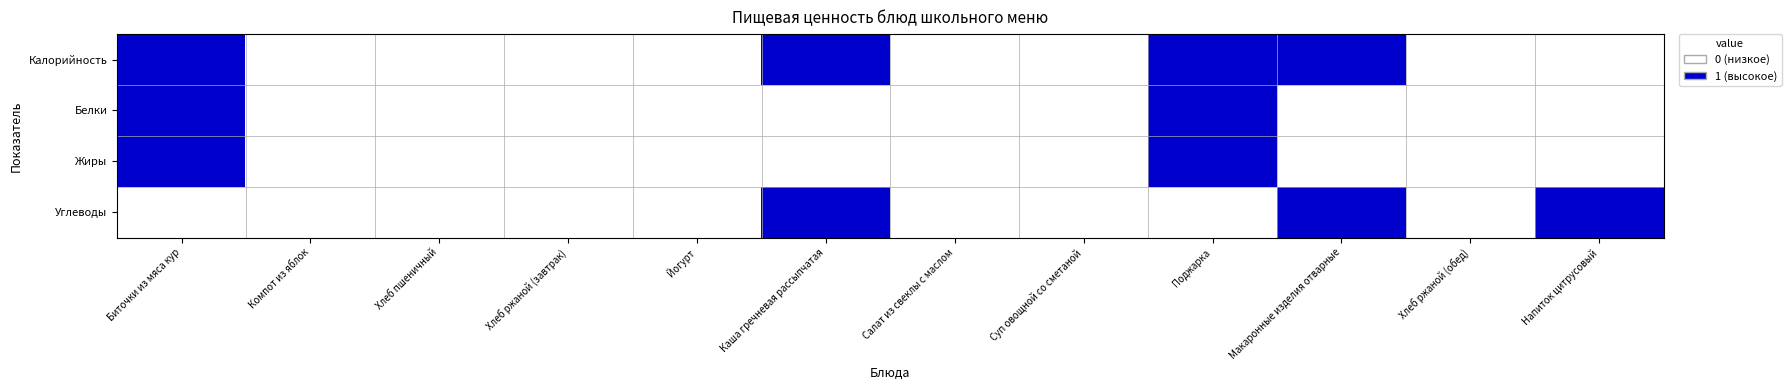

How many series are shown in this chart?

4